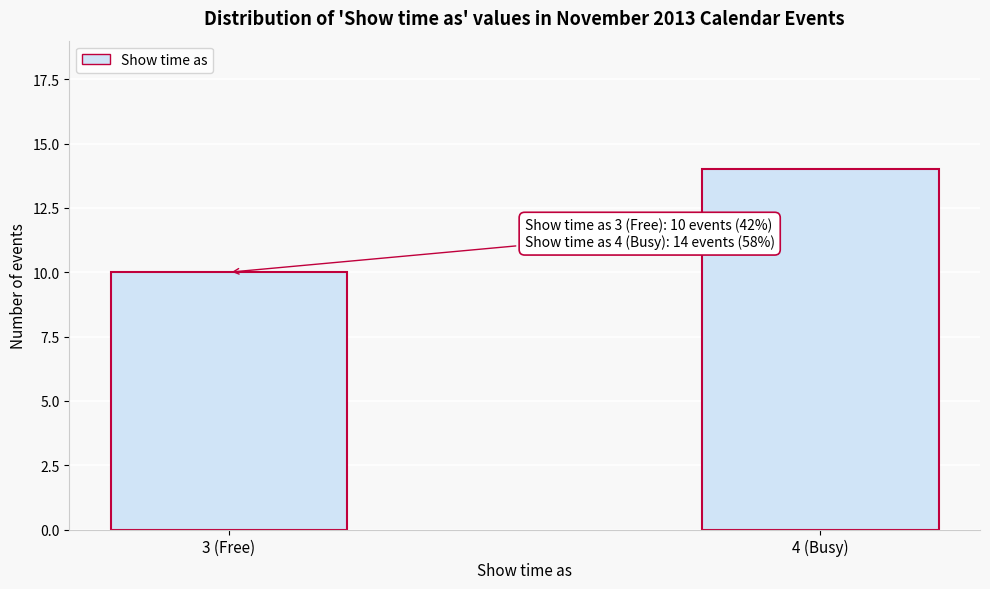

Reading left to right, list all the values displayed in this chart.

10	14